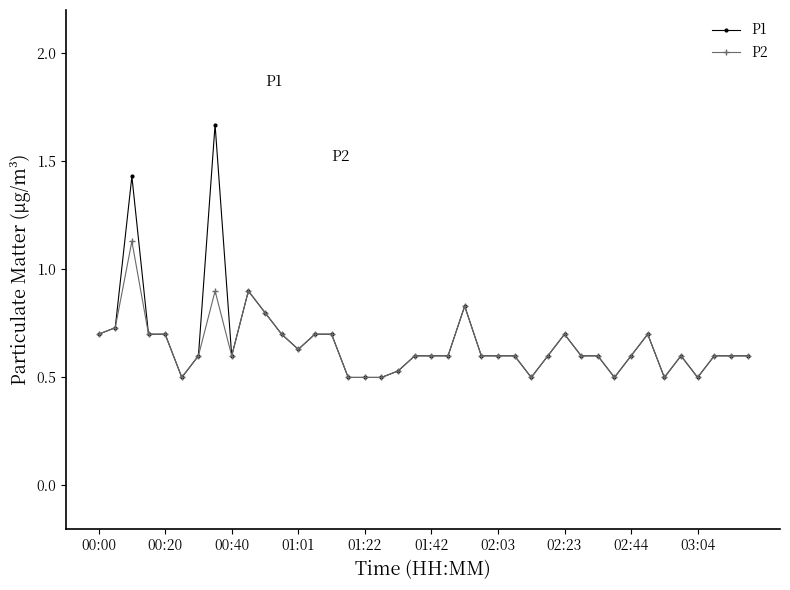

Which series has the largest range (max minus min)?

P1